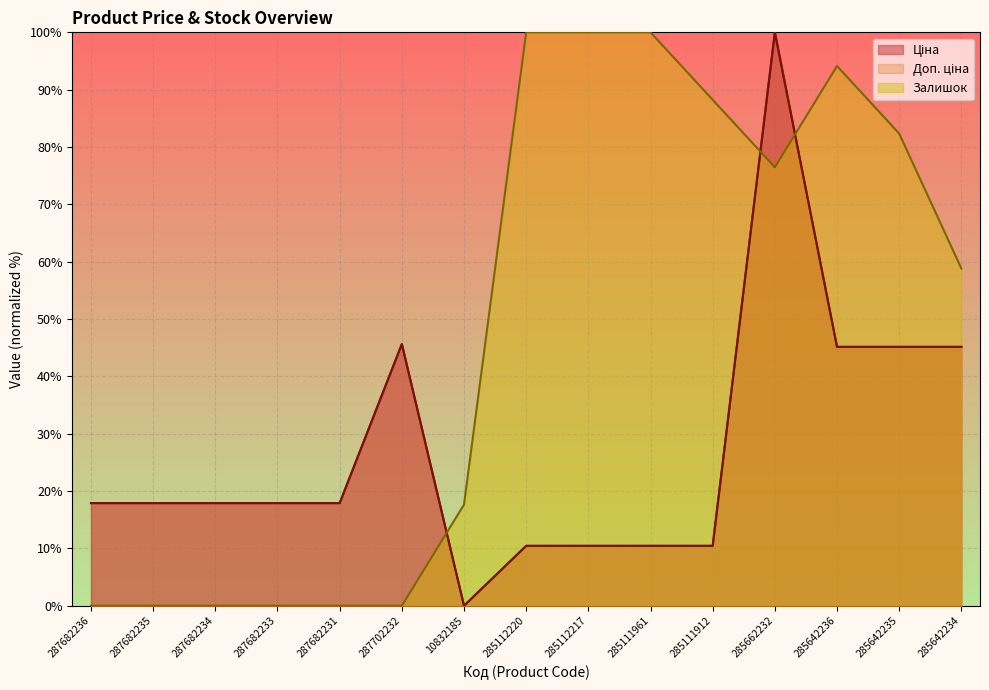

What are all the series names shown in the legend?

Ціна, Доп. ціна, Залишок